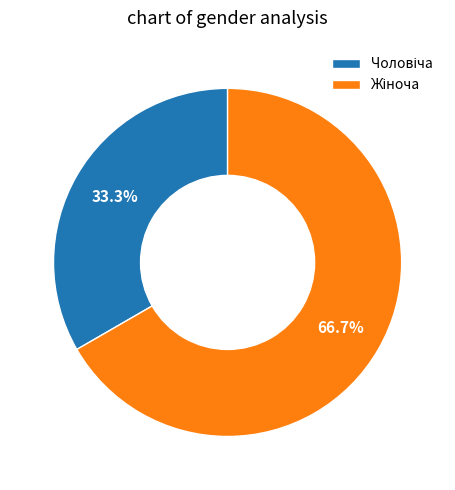

Does any single category account for the majority?

Yes